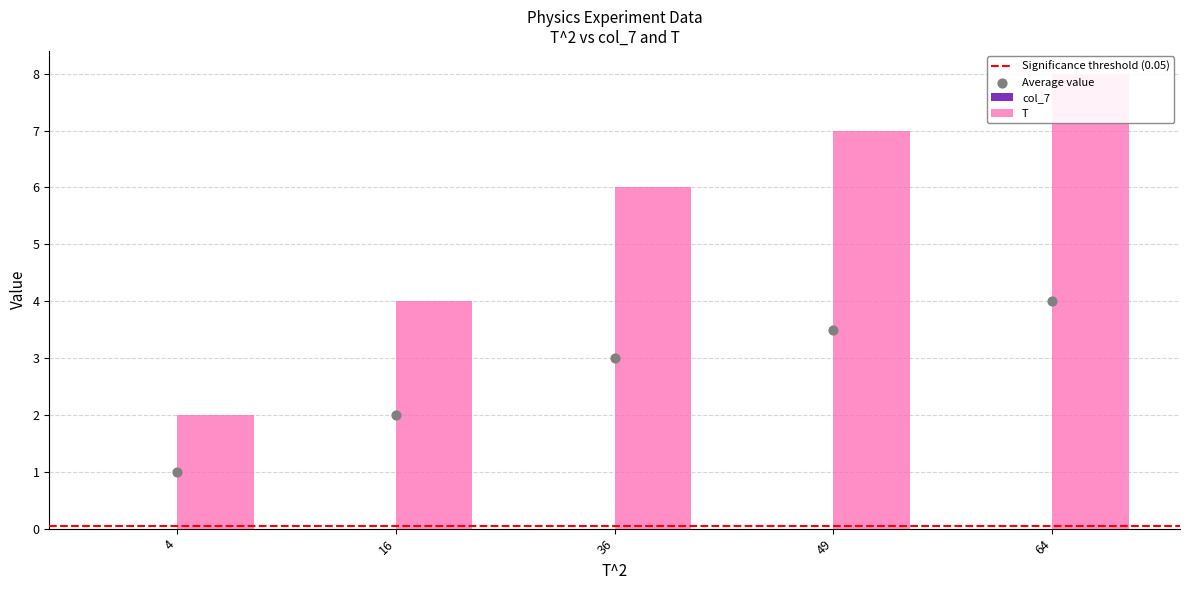

Which series has the largest total across all categories?

T